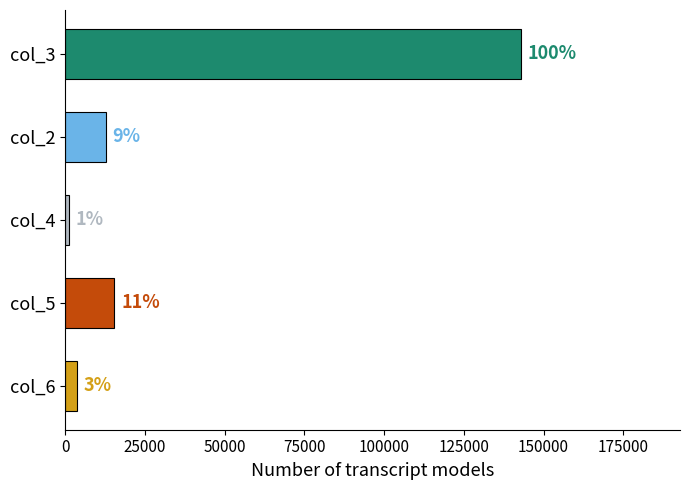

How many bars are there in total?

5